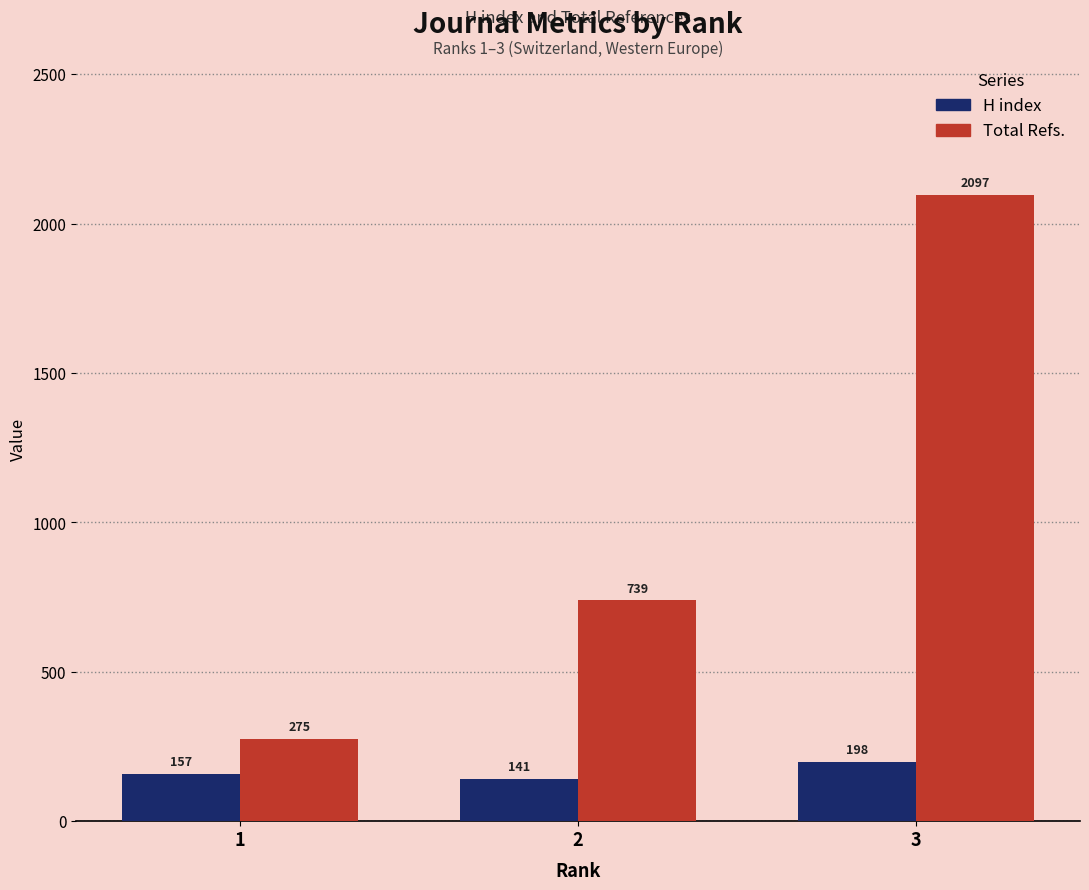

Count the Total Refs. values in the range 275 to 2097.

3